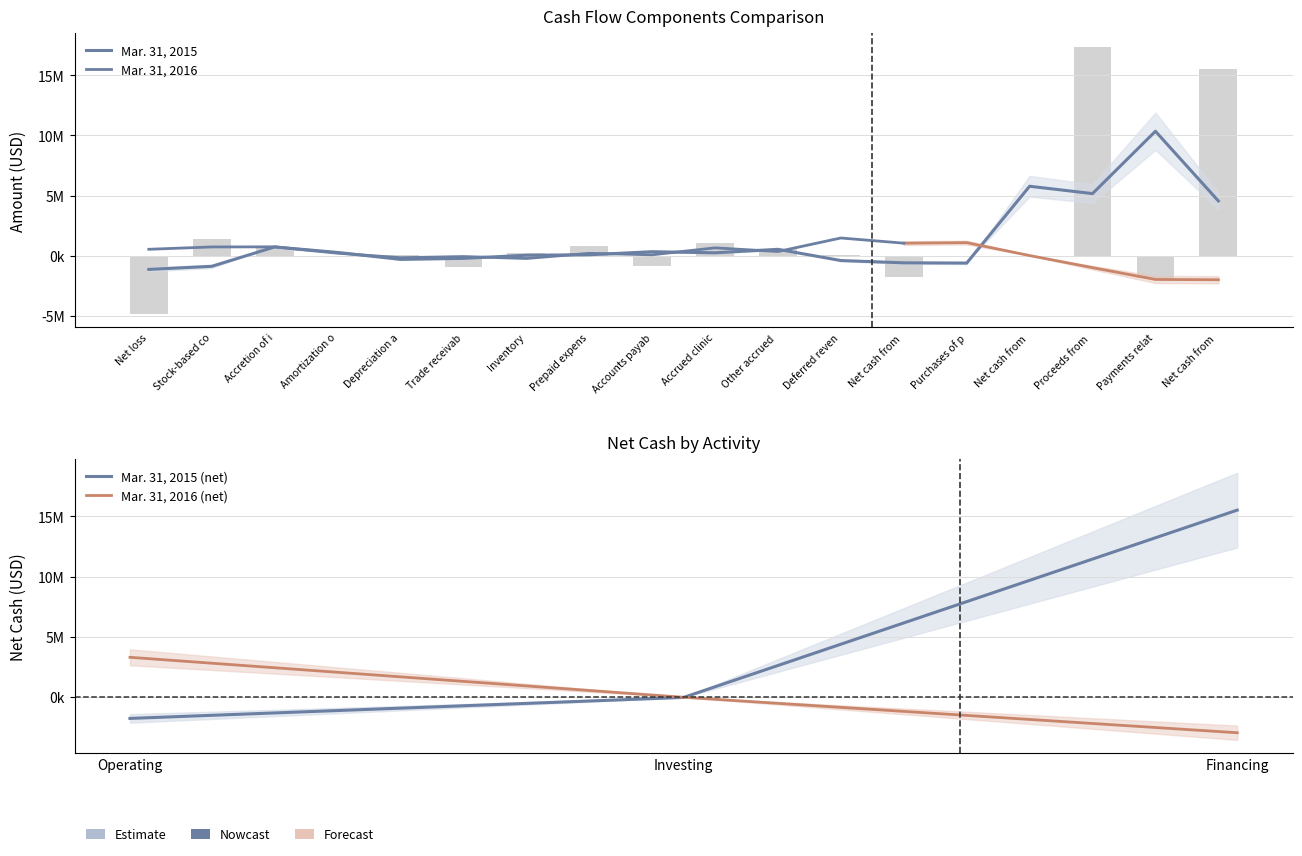

True or false: the data shows 15516000 at Net cash from.

True